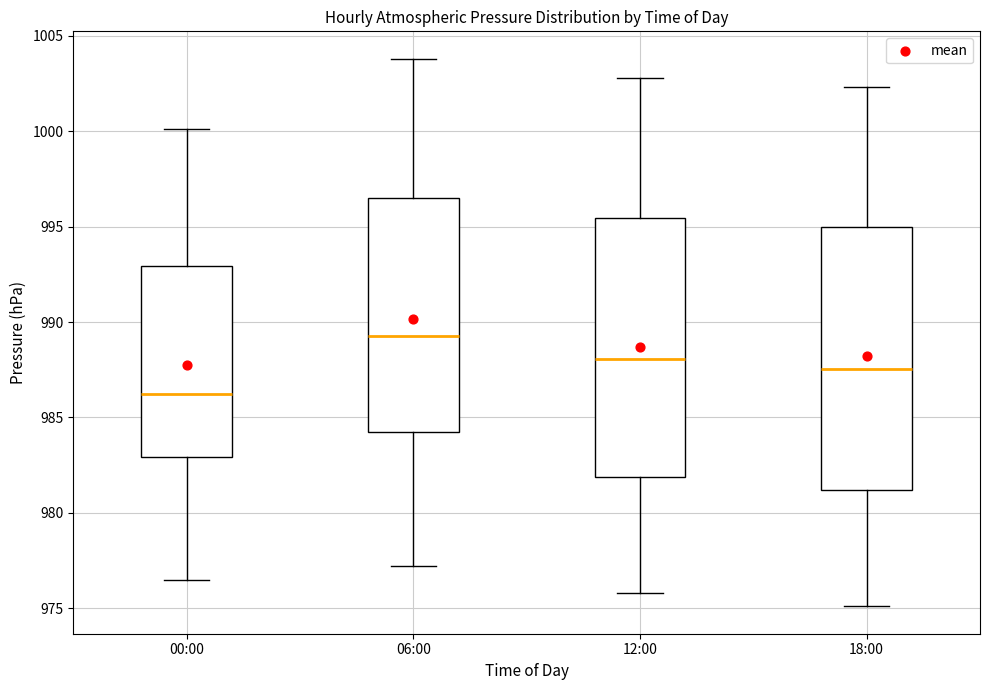

Reading left to right, transcribe this box plot: for each box, give where its median line is, the range the box spans, and where its two whiskers end, as read against the y-axis. The values are not printed on the chart, so give them approximately, as read against the axis.

00:00: median 986.5, box 983.0 to 993.0, whiskers 976.5 to 1000.0
06:00: median 989.5, box 984.0 to 996.5, whiskers 977.0 to 1004.0
12:00: median 988.0, box 982.0 to 995.5, whiskers 976.0 to 1003.0
18:00: median 987.5, box 981.0 to 995.0, whiskers 975.0 to 1002.5